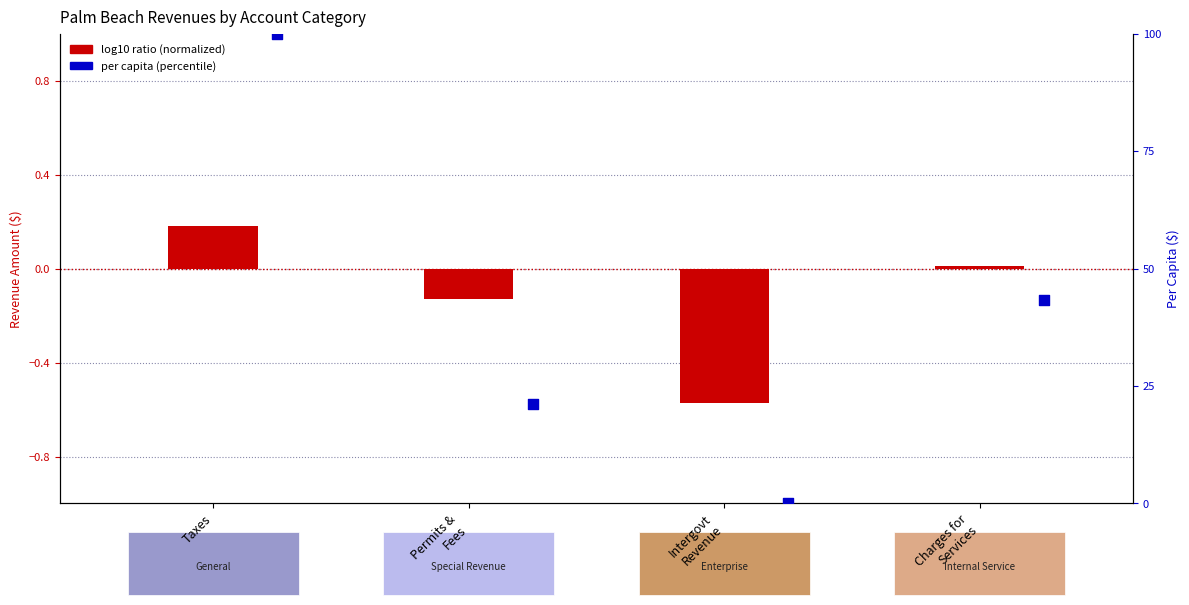

At which category is the sum across all series the highest?

Taxes